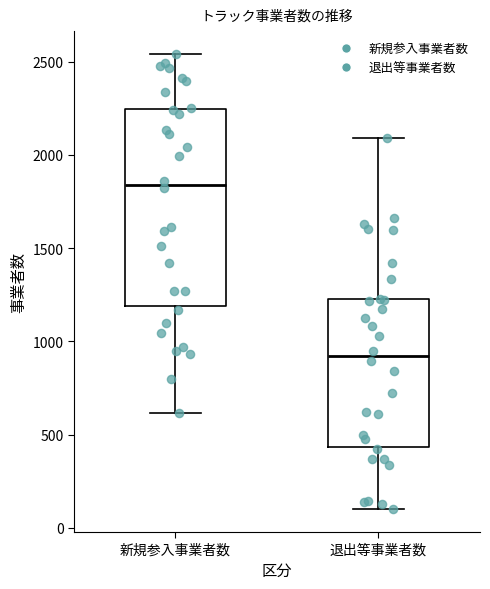

Where is the upper edge of the box for 新規参入事業者数 on the y-axis? The values are not printed on the chart, so give them approximately, as read against the axis.

2250